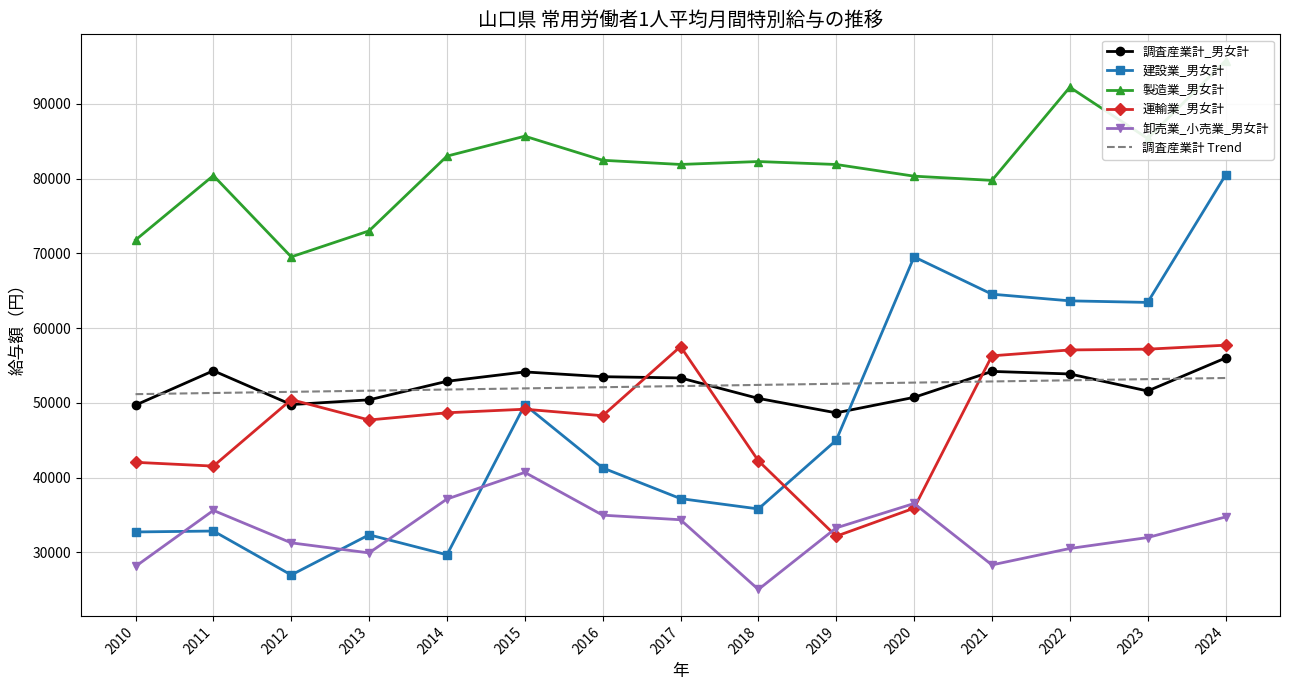

Reading left to right, list all the values displayed in this chart.

調査産業計_男女計: 49698.0	54297.0	49770.0	50405.0	52885.0	54141.0	53501.0	53334.0	50596.0	48664.0	50736.0	54209.0	53866.0	51587.0	55998.0
建設業_男女計: 32725.0	32851.0	26970.0	32345.0	29669.0	49737.0	41299.0	37188.0	35808.0	45001.0	69531.0	64541.0	63650.0	63439.0	80469.0
製造業_男女計: 71790.0	80409.0	69532.0	73012.0	83014.0	85680.0	82458.0	81899.0	82289.0	81894.0	80331.0	79767.0	92232.0	85373.0	95772.0
運輸業_男女計: 42045.0	41537.0	50431.0	47707.0	48672.0	49151.0	48278.0	57537.0	42249.0	32157.0	35910.0	56292.0	57079.0	57183.0	57716.0
卸売業_小売業_男女計: 28118.0	35612.0	31269.0	29923.0	37129.0	40698.0	34972.0	34358.0	25031.0	33272.0	36535.0	28316.0	30514.0	31979.0	34732.0
調査産業計 Trend: 51165.0	51319.4	51473.8	51628.2	51782.6	51937.0	52091.4	52245.8	52400.2	52554.6	52709.0	52863.4	53017.8	53172.2	53326.6